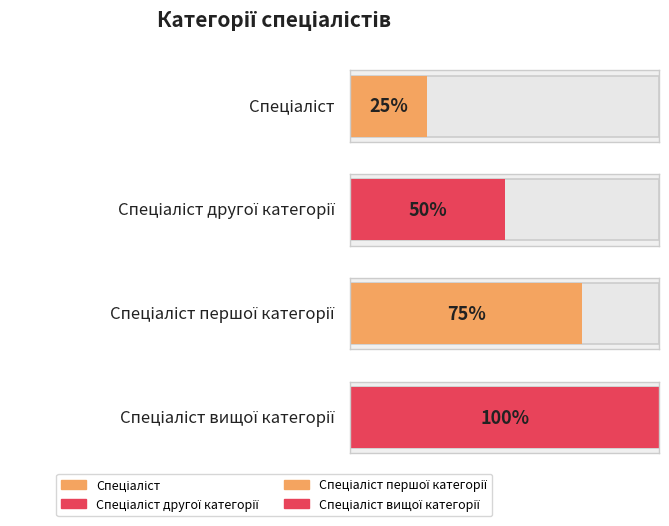

Between Спеціаліст першої категорії and Спеціаліст другої категорії, which is larger?

Спеціаліст першої категорії